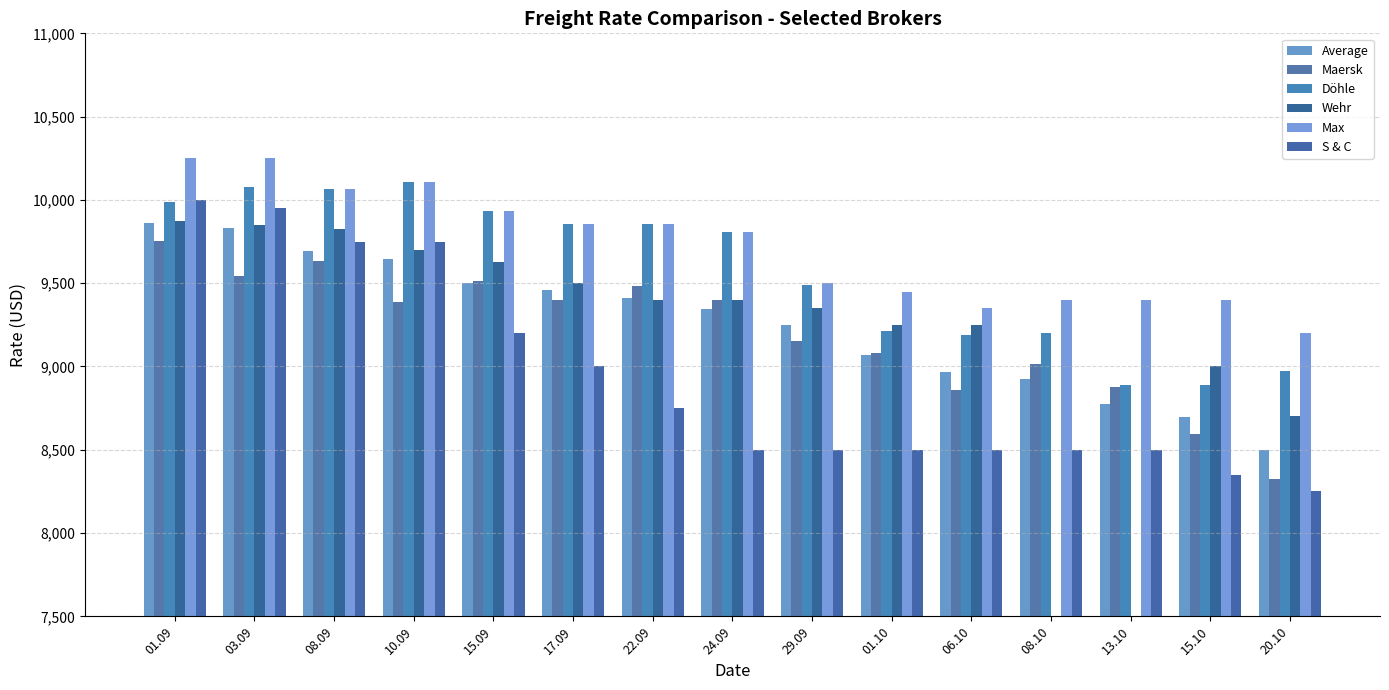

How many data points in Max are less than 9808?

7